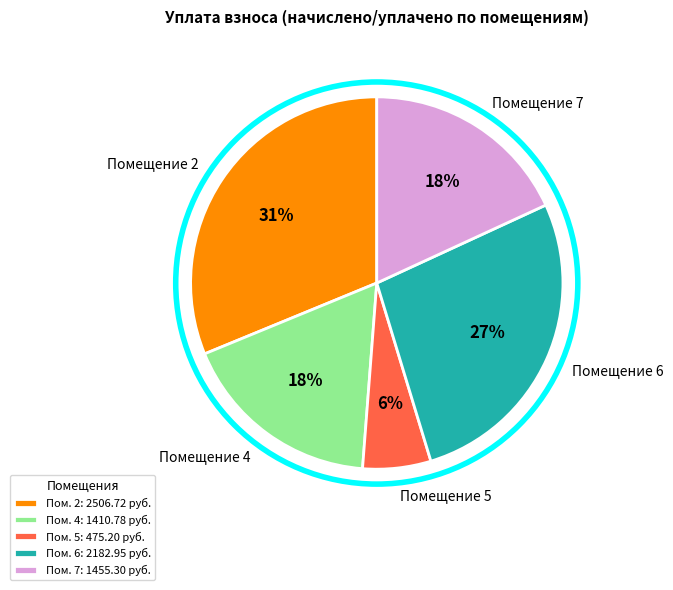

Is there a majority slice in this chart?

No